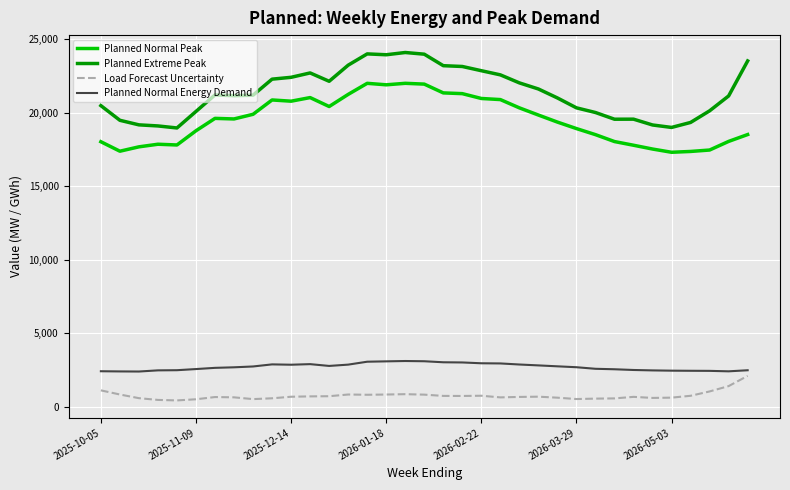

Which series has the largest total across all categories?

Planned Extreme Peak